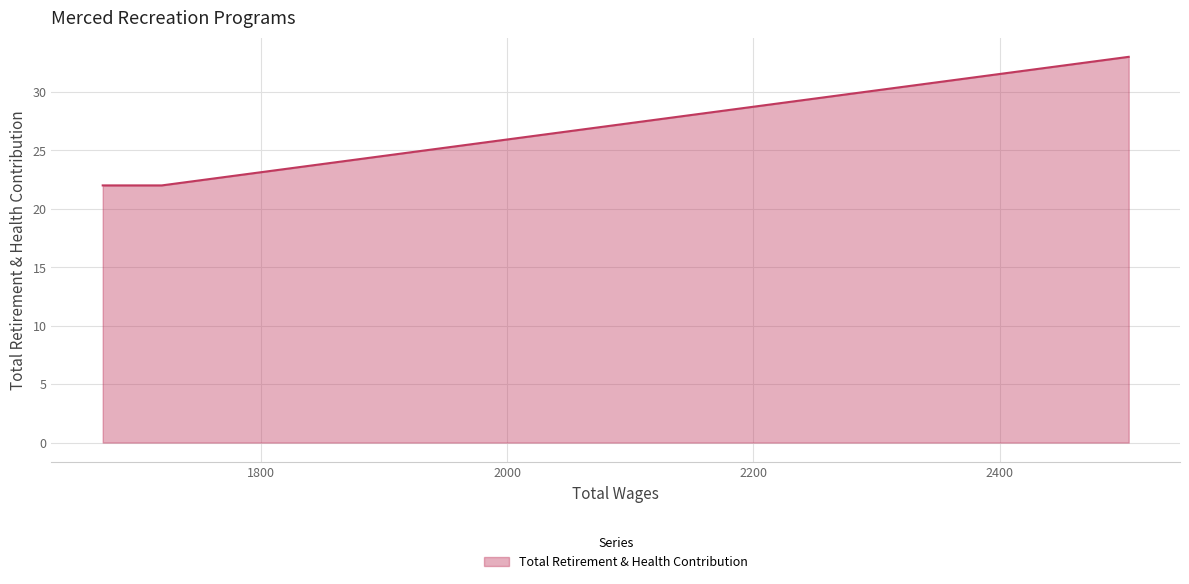

What position from the right is 1719.0?

2